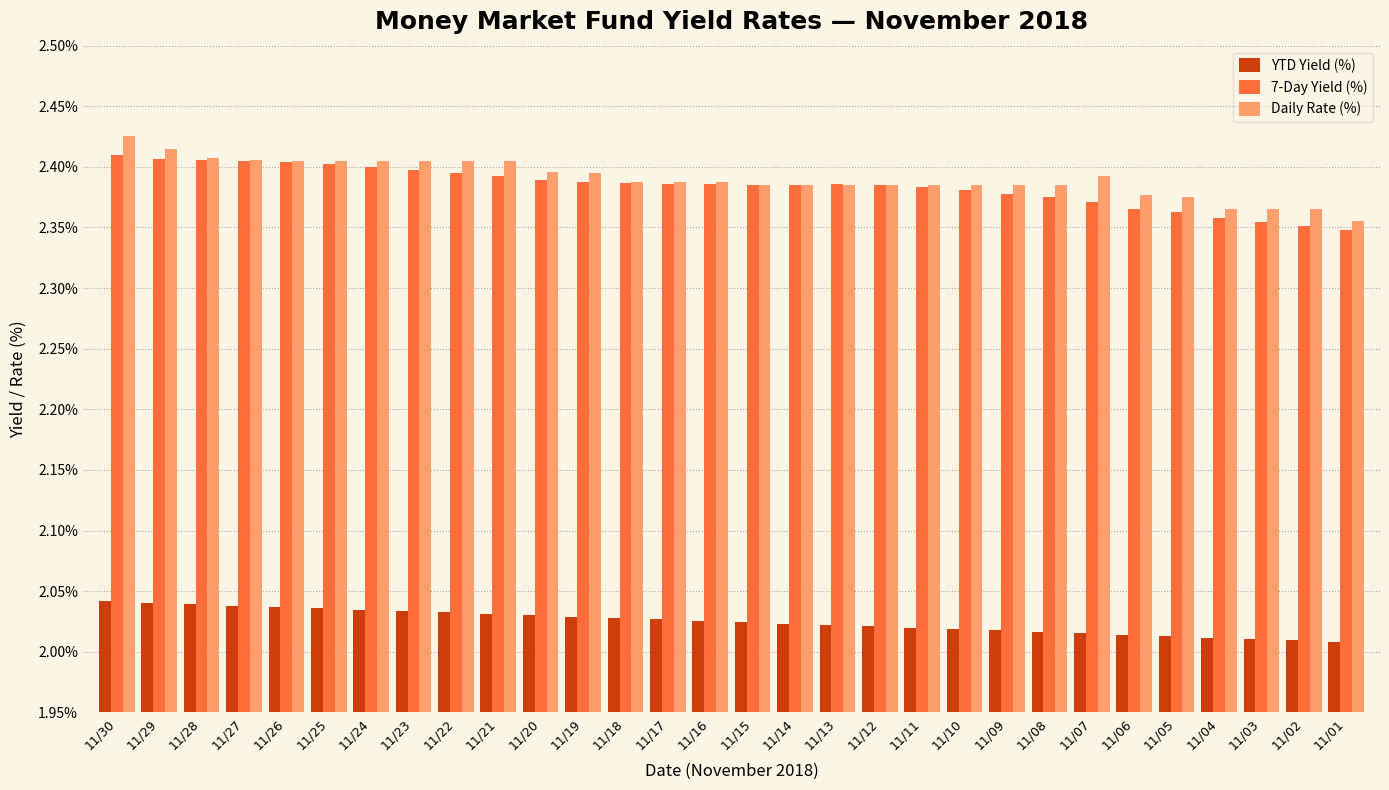

At how many categories does at least one series exceed 2?

30